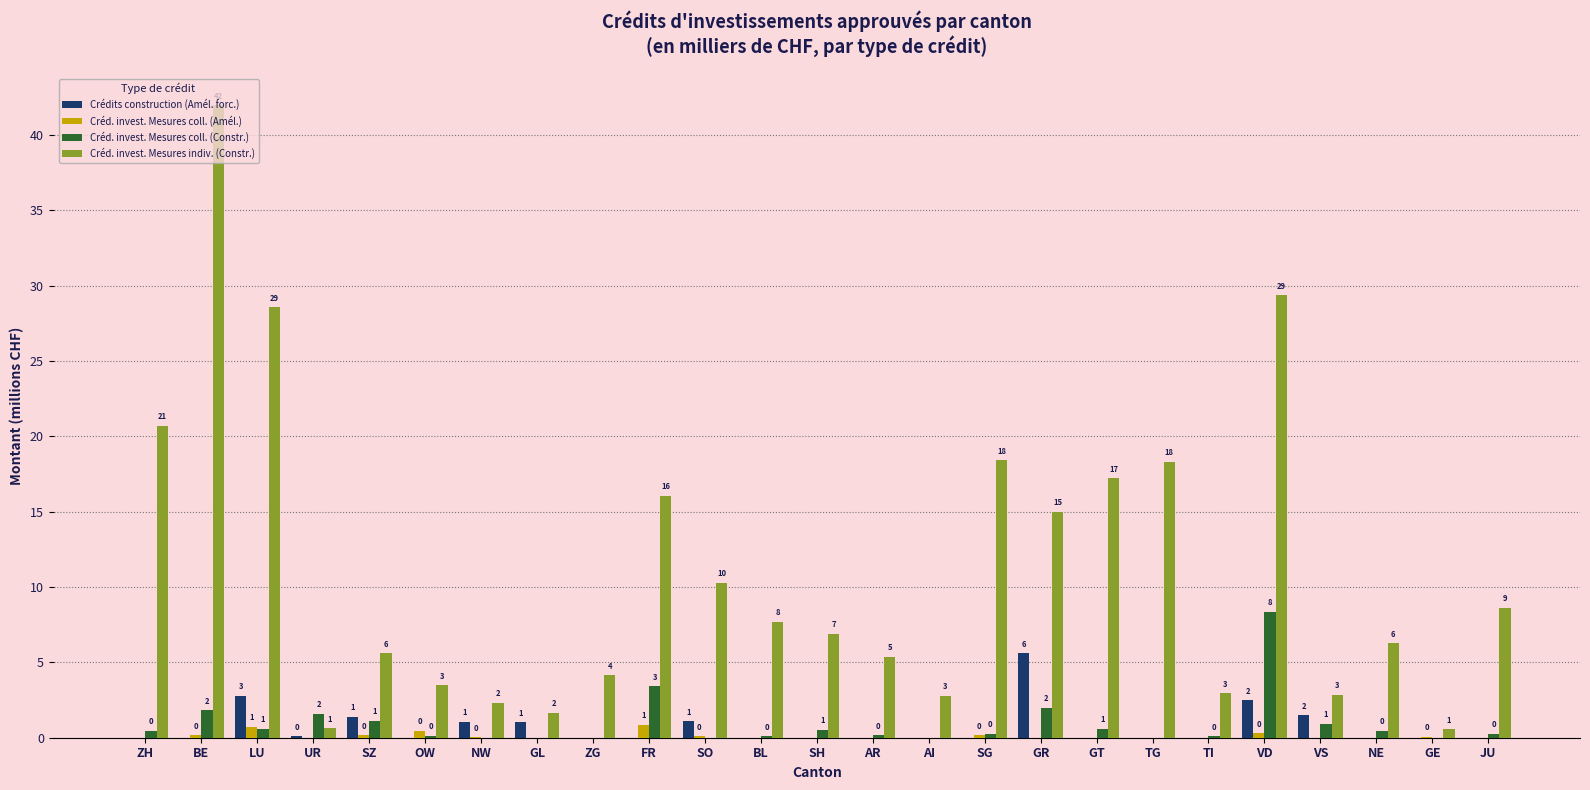

What is the maximum value for Crédits construction (Amél. forc.)?

5.6